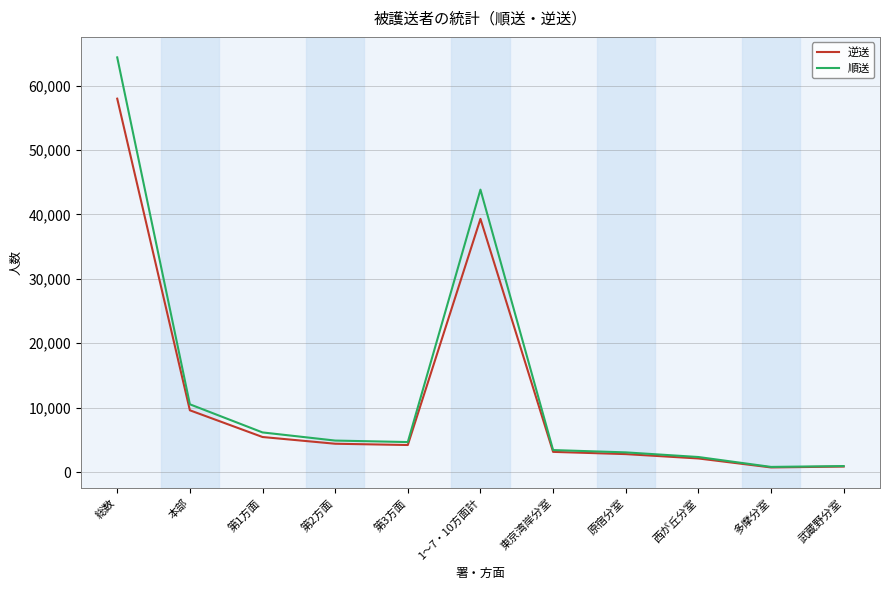

Is it true that 逆送 equals 2784 at 原宿分室?

True